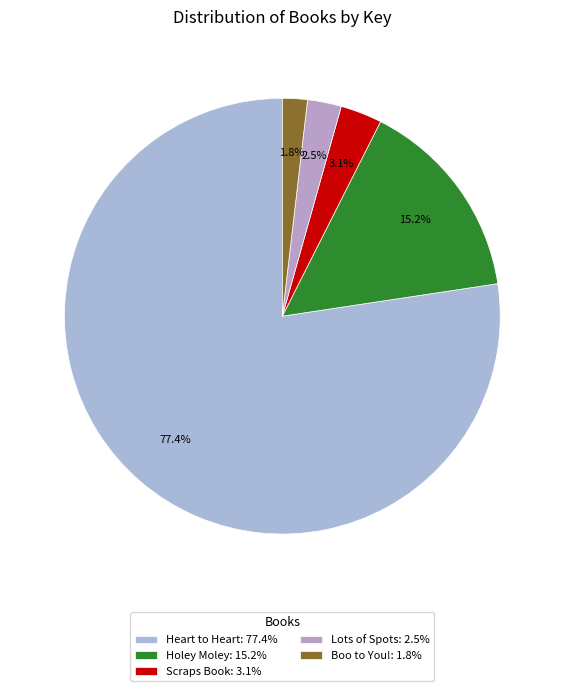

Rank the categories by value from lowest to highest.

Boo to You!, Lots of Spots, Scraps Book, Holey Moley, Heart to Heart